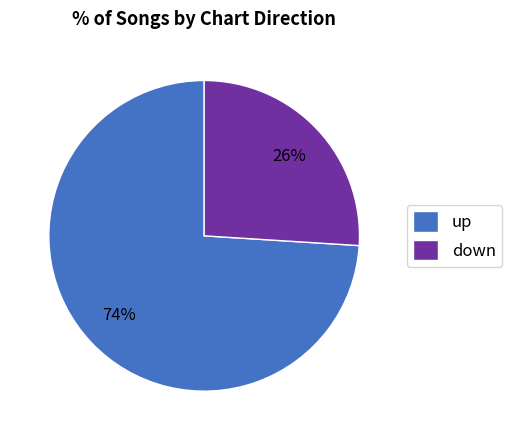

How many slices are in this pie chart?

2